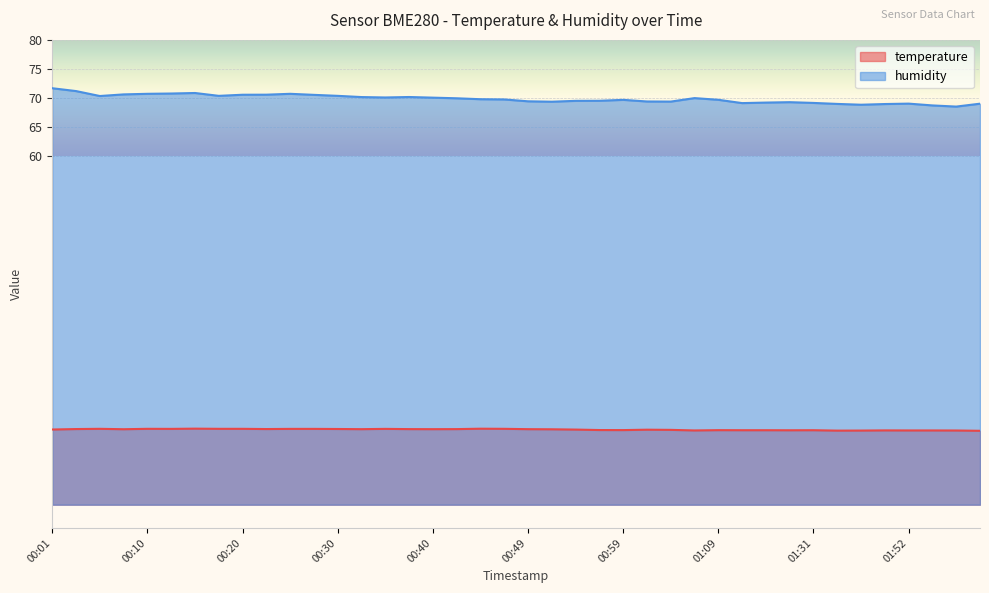

Does the chart display data point markers on the line(s)?

No